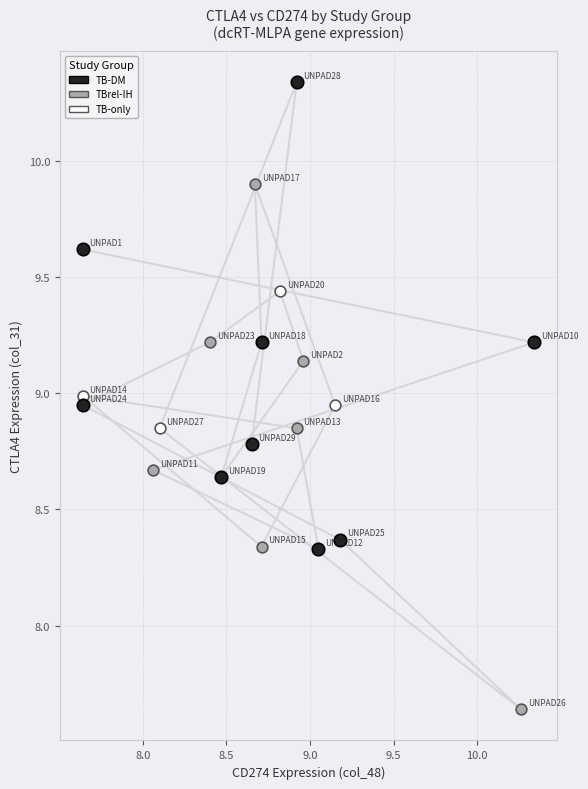

Which series has the largest Y range (max minus min)?

TBrel-IH